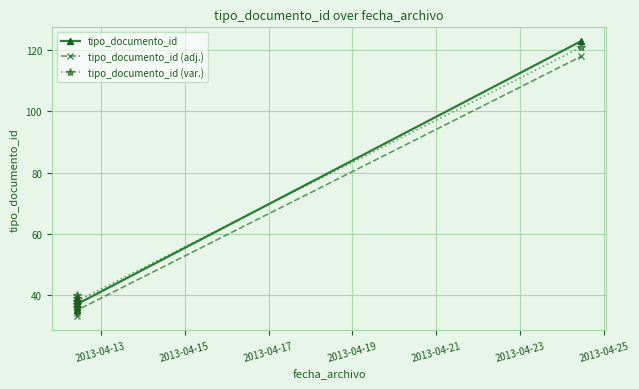

What is the average value of the tipo_documento_id (adj.) series?

49